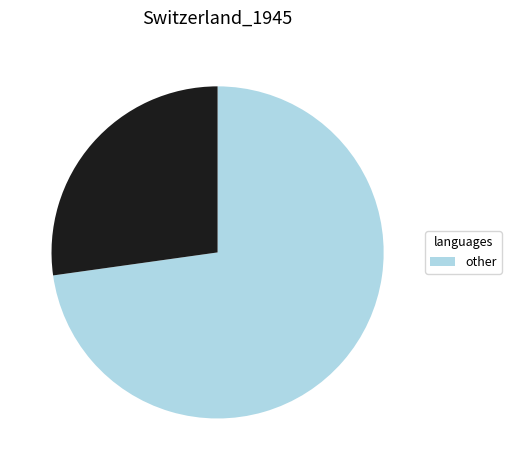

Is there any slice that represents more than half of the pie?

Yes